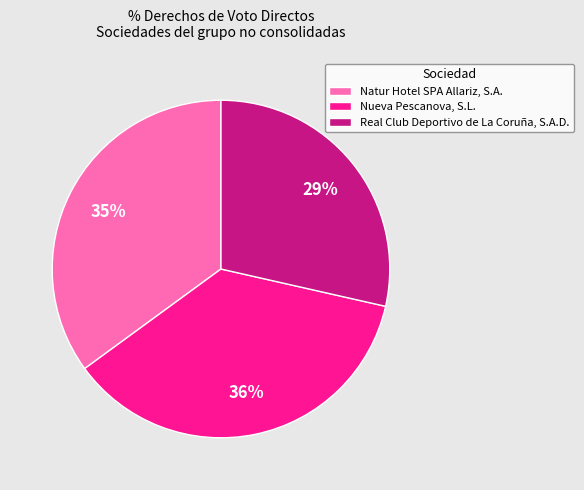

To the nearest percent, what portion does Real Club Deportivo de La Coruña, S.A.D. represent?

29%